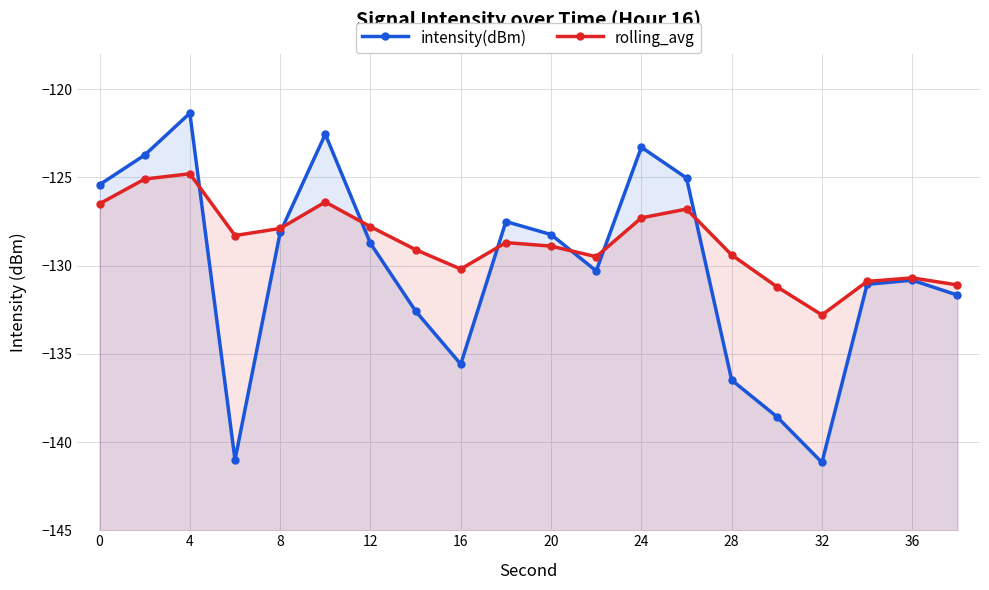

Does the chart have visible grid lines?

Yes